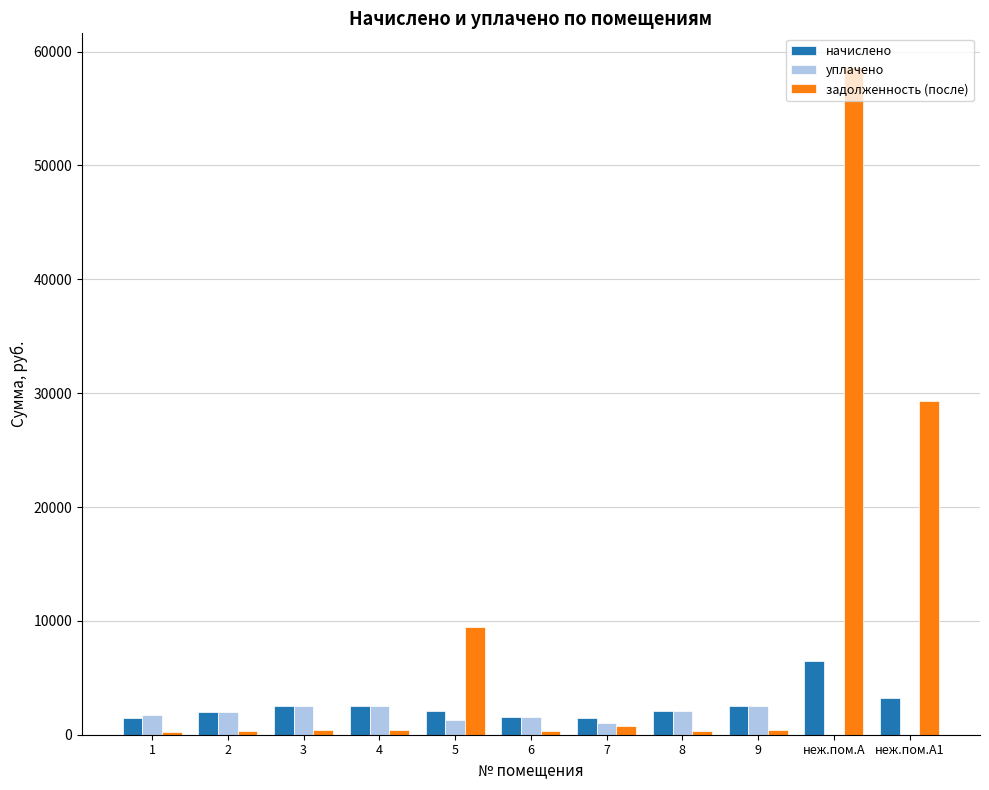

What are all the series names shown in the legend?

начислено, уплачено, задолженность (после)